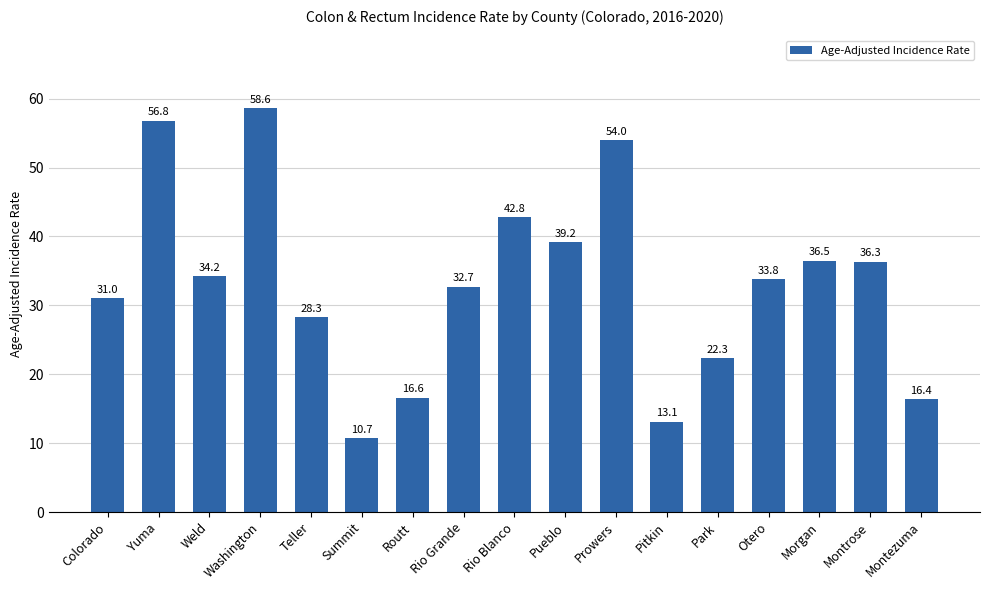

Rank the categories by value from highest to lowest.

Washington, Yuma, Prowers, Rio Blanco, Pueblo, Morgan, Montrose, Weld, Otero, Rio Grande, Colorado, Teller, Park, Routt, Montezuma, Pitkin, Summit